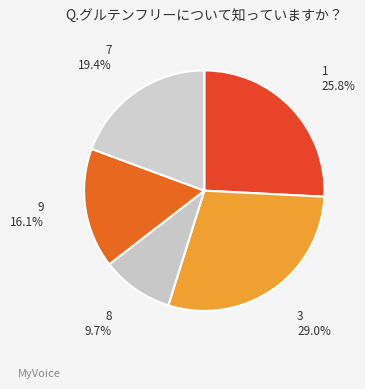

Count the number of slices in the pie.

5